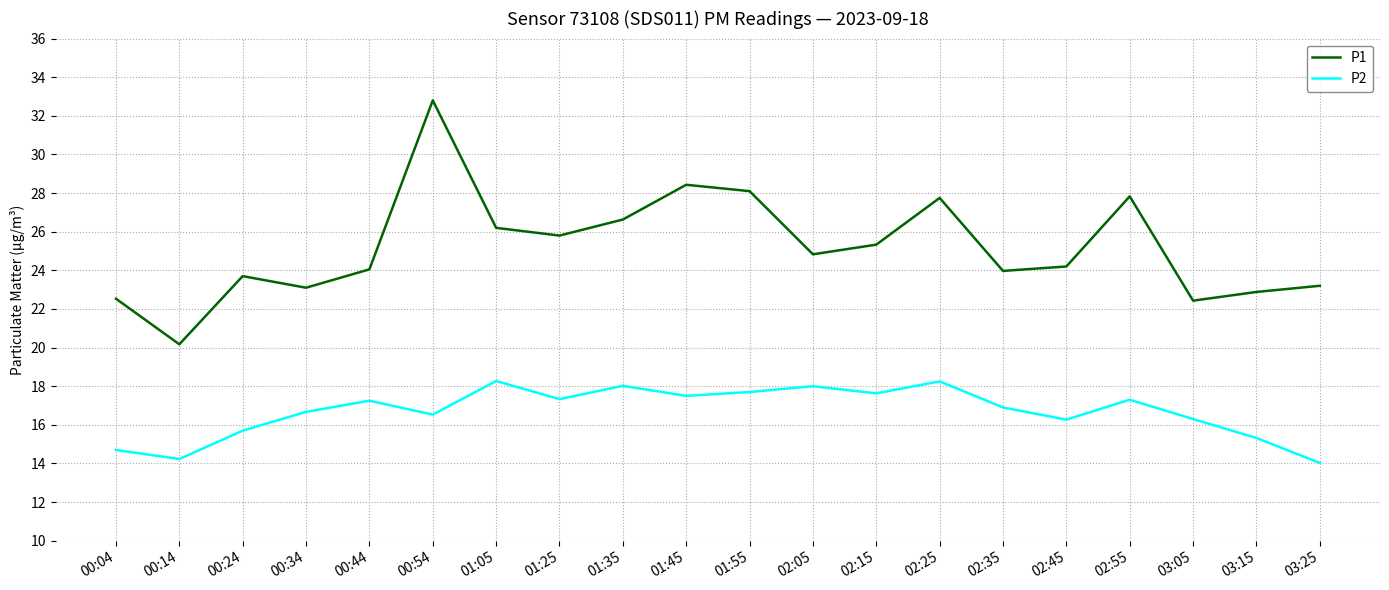

What position from the right is 00:34?

17